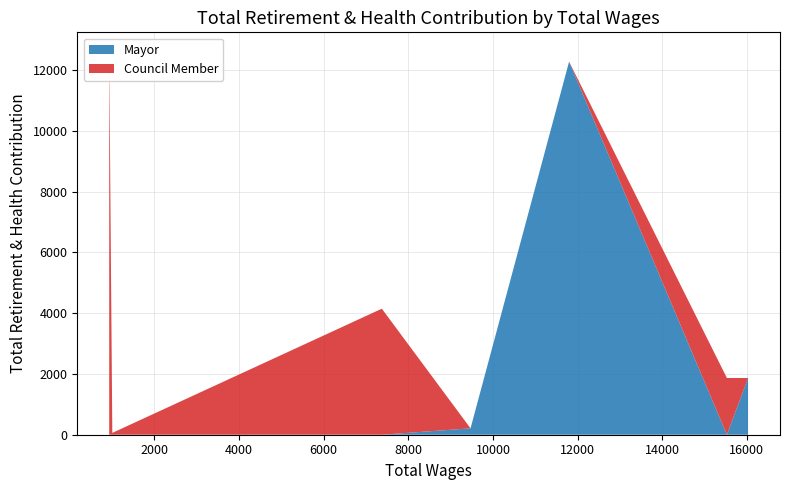

Reading left to right, transcribe all the data shown in this chart.

Mayor: 16027.0=1867	15527.0=0	11798.0=12276	9469.0=210	7373.0=0	1004.0=0	931.0=0
Council Member: 16027.0=0	15527.0=1867	11798.0=0	9469.0=0	7373.0=4147	1004.0=60	931.0=12610